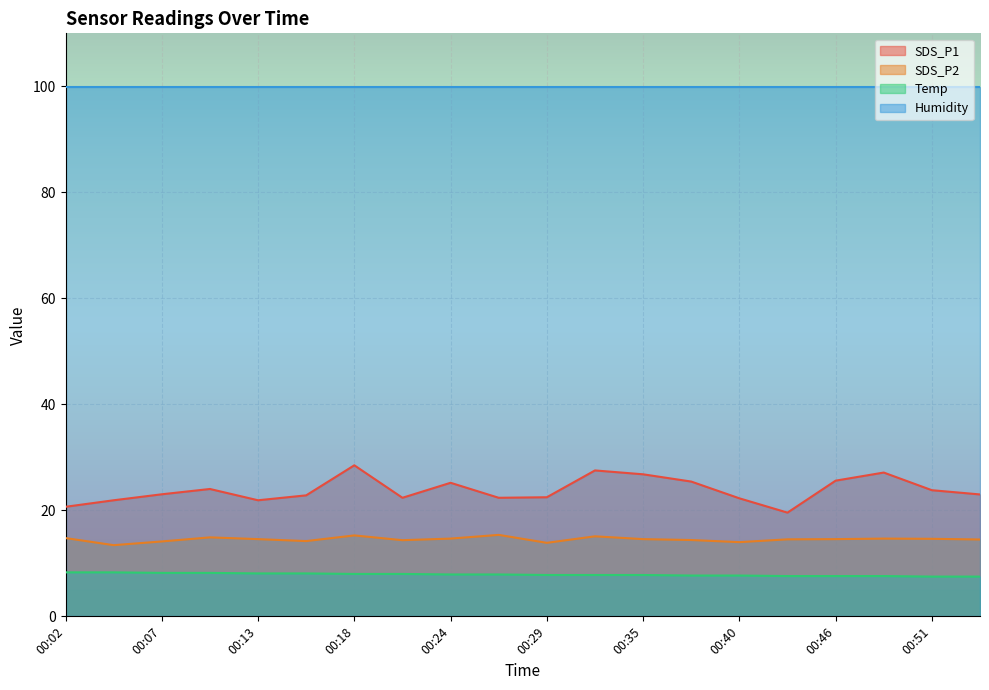

What is the sum of the SDS_P2 values at 00:04 and 00:24?

28.1